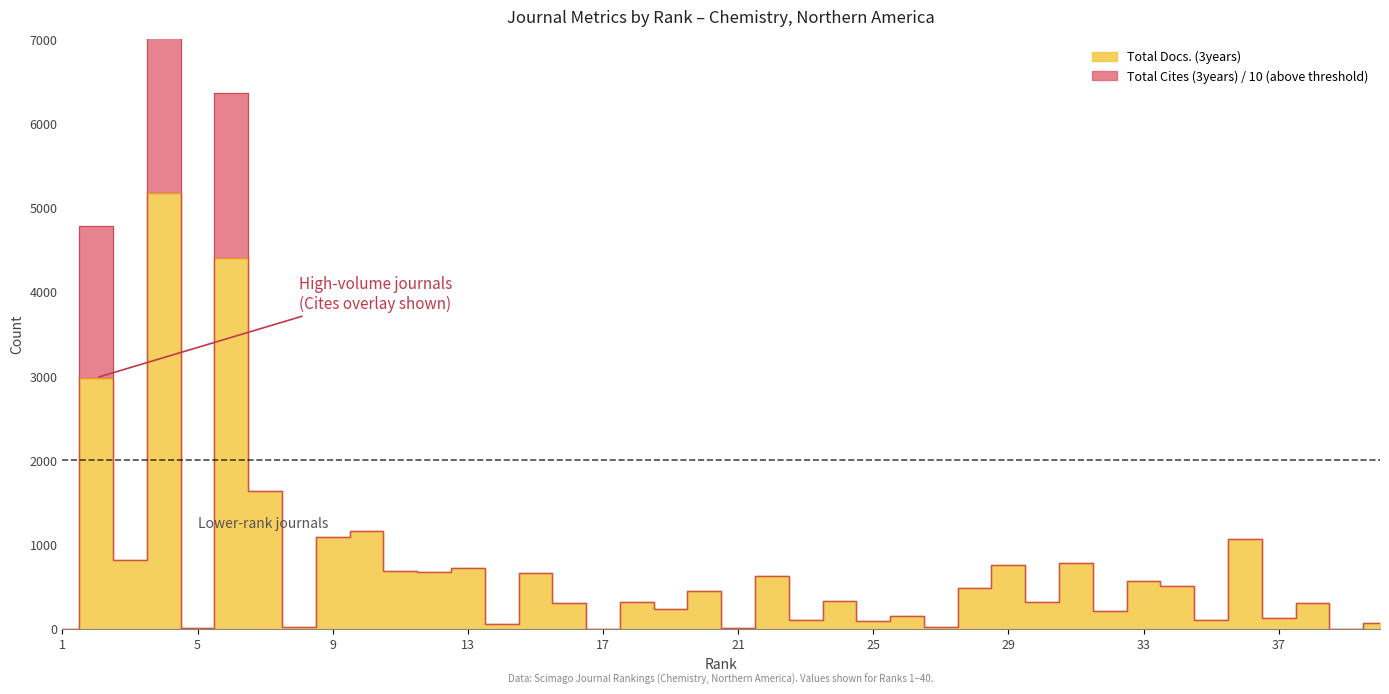

What is the sum of all Total Docs. (3years) values?

28057.0